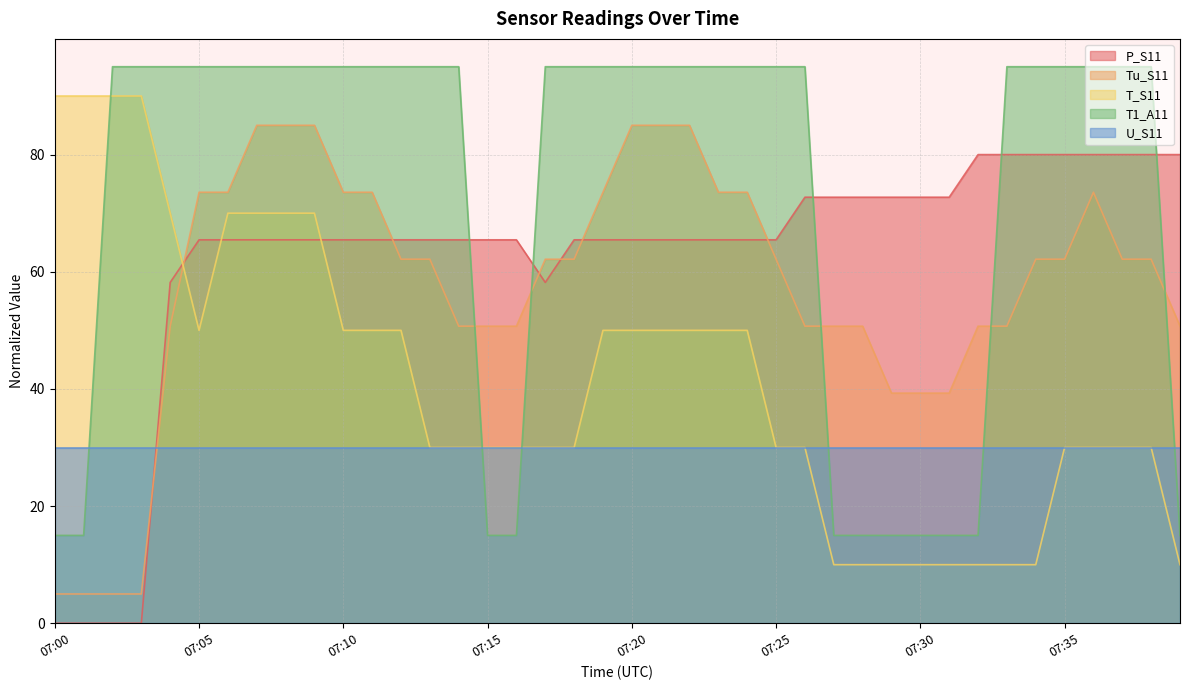

At which category is the sum across all series the highest?

07:07